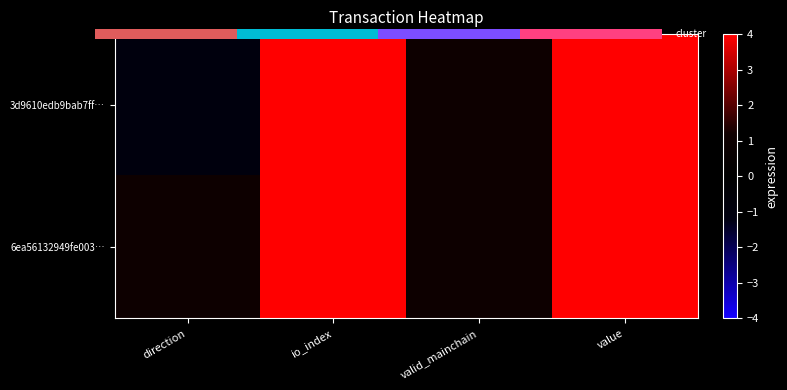

What is the smallest value displayed?

-1.0